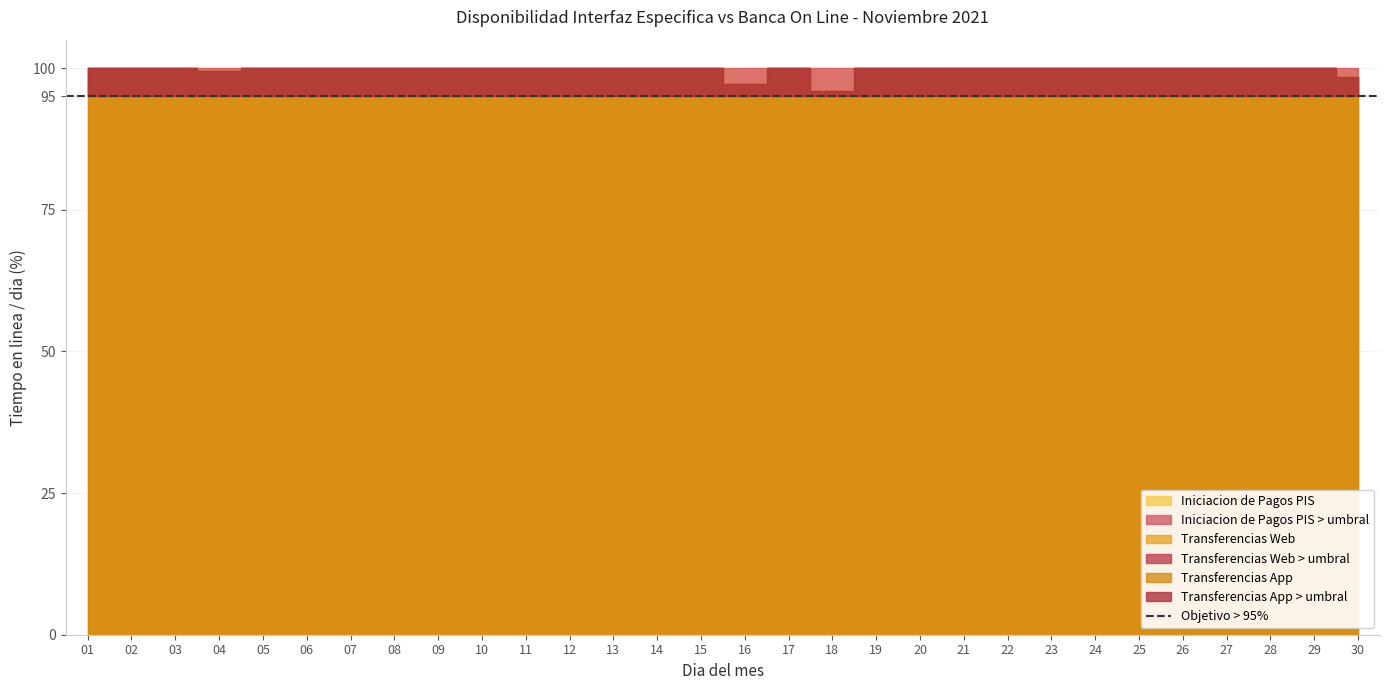

True or false: Transferencias App has a value of 100.0 at 29.

True